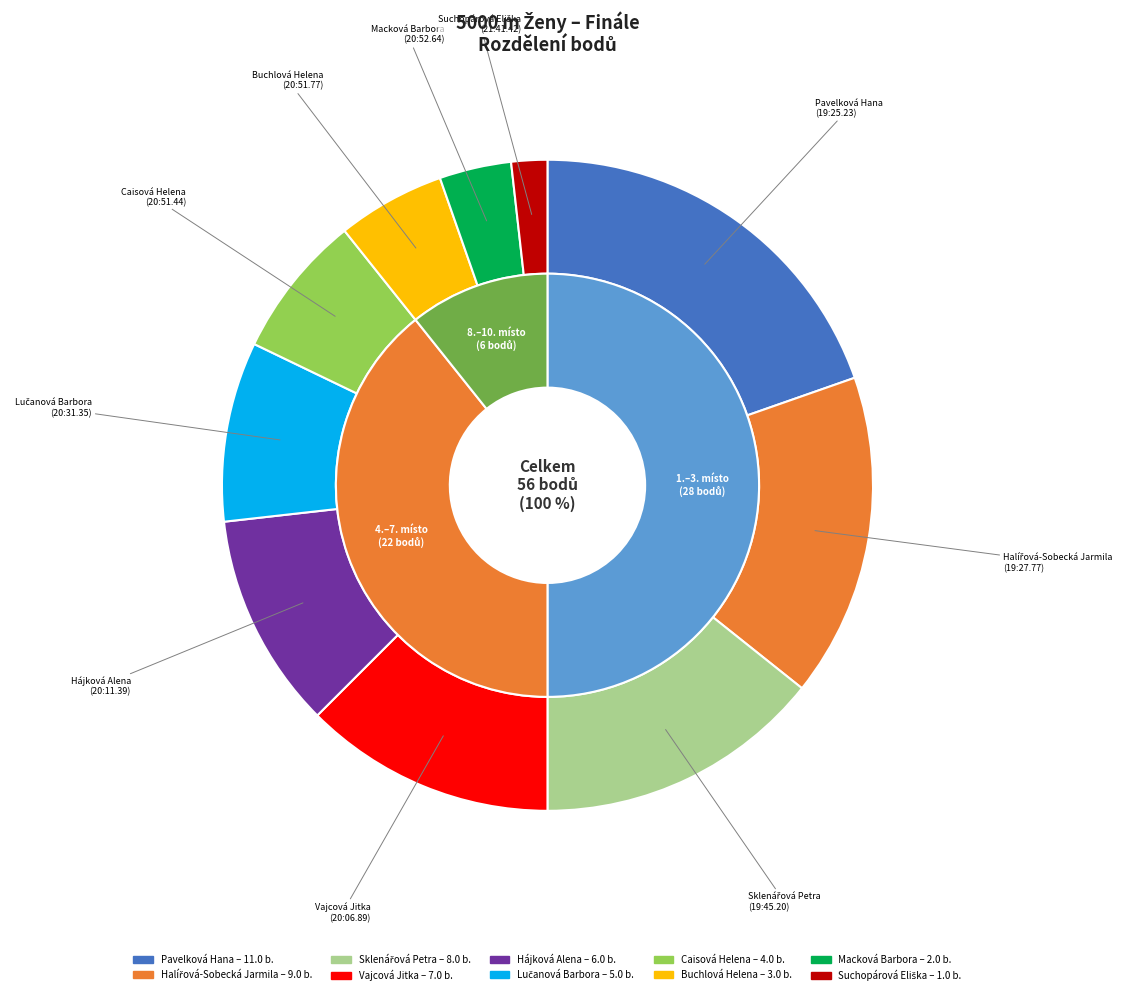

Approximately how many times larger is the value at Hájková Alena compared to Lučanová Barbora?

1.2